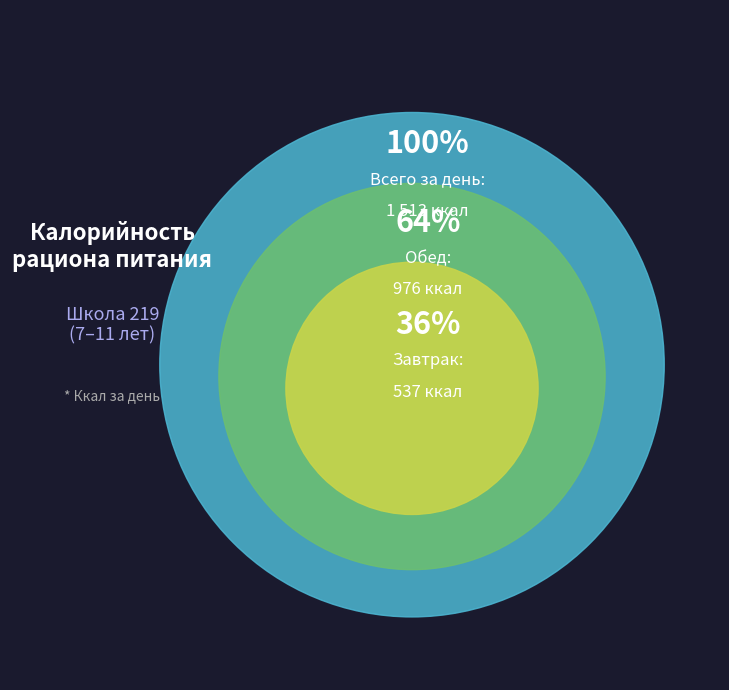

The Обед slice represents 51% of the pie. True or false?

False